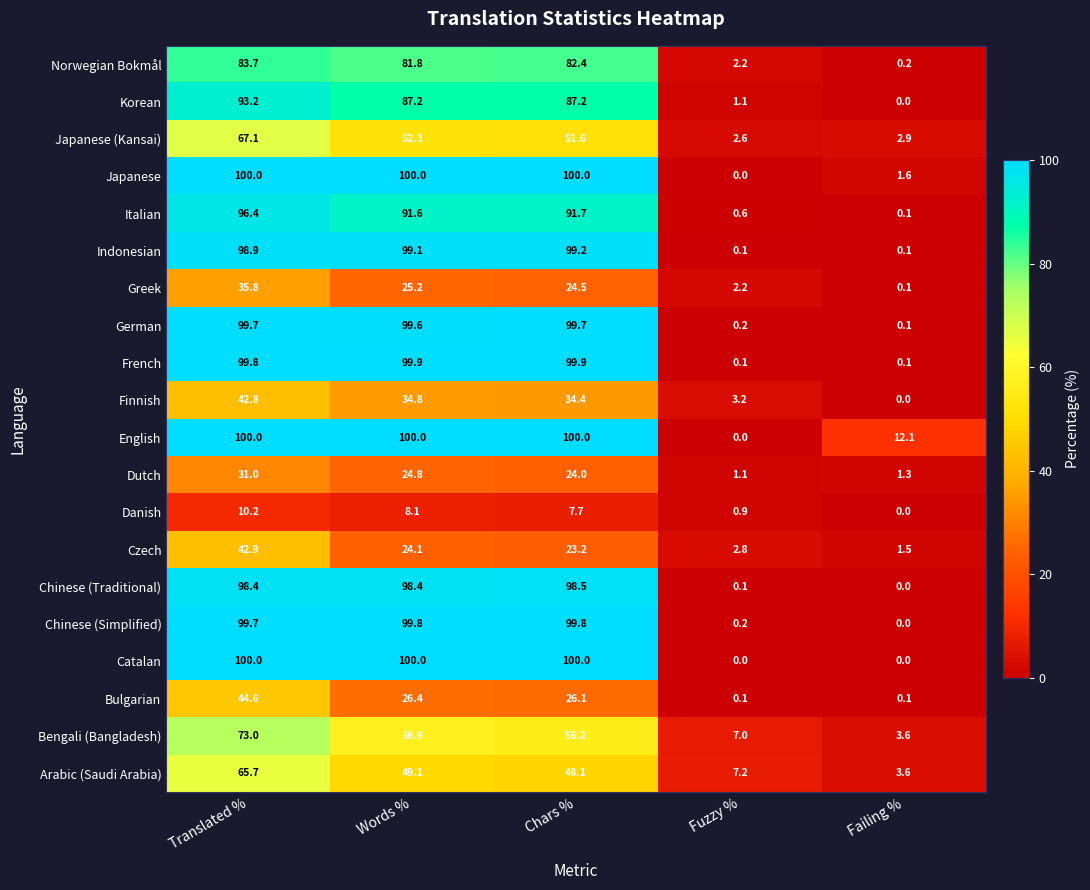

At which label does Danish reach its minimum?

Failing %